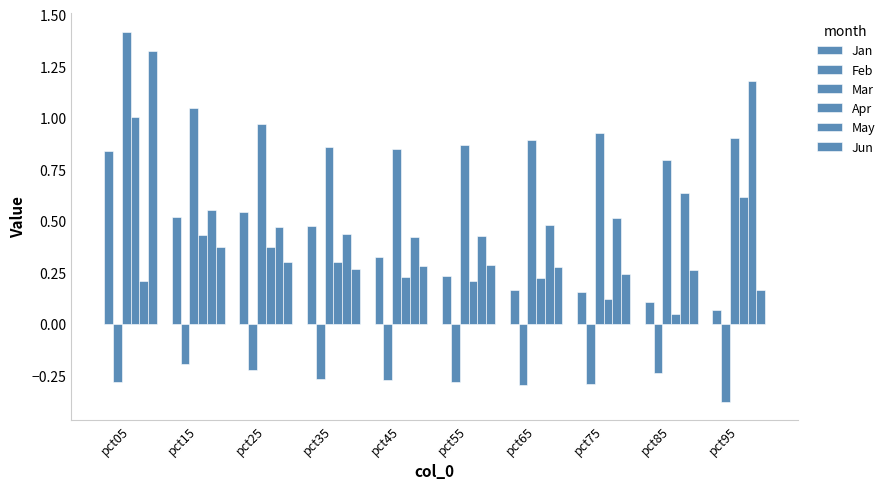

Reading right to left, what are all the values shown in this chart?

Jan: pct95=0.1	pct85=0.1	pct75=0.2	pct65=0.2	pct55=0.2	pct45=0.3	pct35=0.5	pct25=0.5	pct15=0.5	pct05=0.8
Feb: pct95=-0.4	pct85=-0.2	pct75=-0.3	pct65=-0.3	pct55=-0.3	pct45=-0.3	pct35=-0.3	pct25=-0.2	pct15=-0.2	pct05=-0.3
Mar: pct95=0.9	pct85=0.8	pct75=0.9	pct65=0.9	pct55=0.9	pct45=0.8	pct35=0.9	pct25=1.0	pct15=1.0	pct05=1.4
Apr: pct95=0.6	pct85=0.0	pct75=0.1	pct65=0.2	pct55=0.2	pct45=0.2	pct35=0.3	pct25=0.4	pct15=0.4	pct05=1.0
May: pct95=1.2	pct85=0.6	pct75=0.5	pct65=0.5	pct55=0.4	pct45=0.4	pct35=0.4	pct25=0.5	pct15=0.6	pct05=0.2
Jun: pct95=0.2	pct85=0.3	pct75=0.2	pct65=0.3	pct55=0.3	pct45=0.3	pct35=0.3	pct25=0.3	pct15=0.4	pct05=1.3